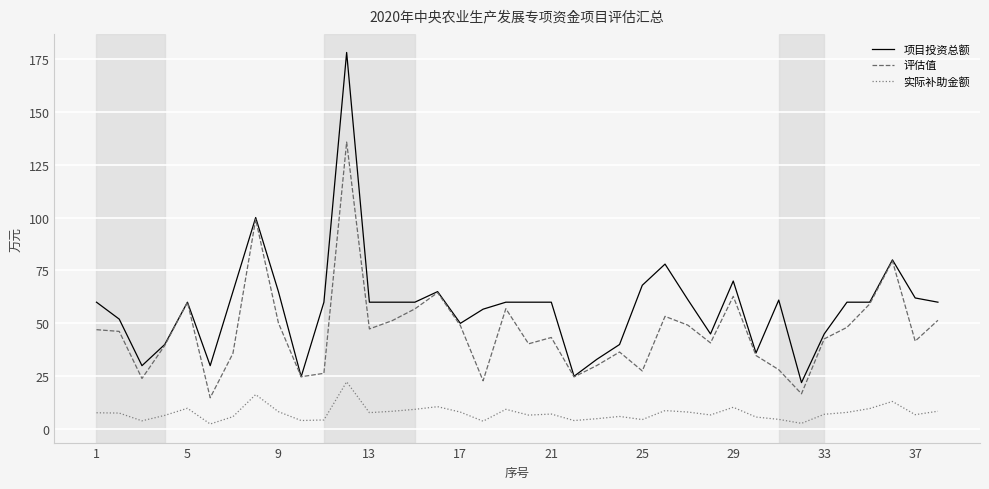

In 评估值, how many points are lower than both neighbors (excluding endpoints)?

11